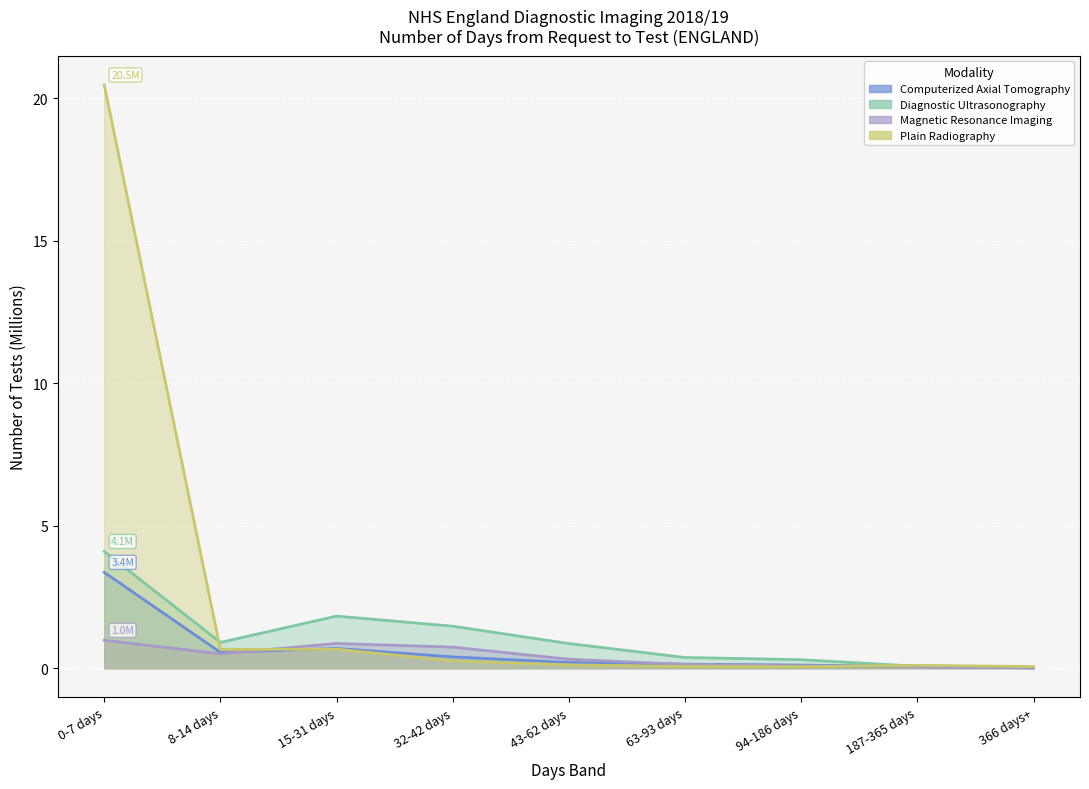

How many distinct data groups are displayed?

4